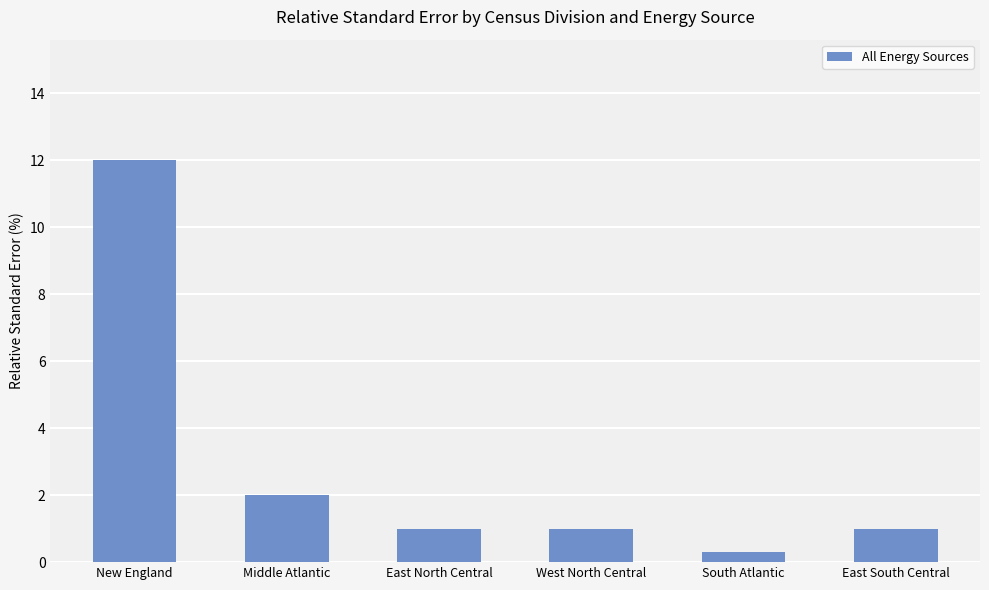

The chart shows a value of 8.3 at New England. True or false?

False